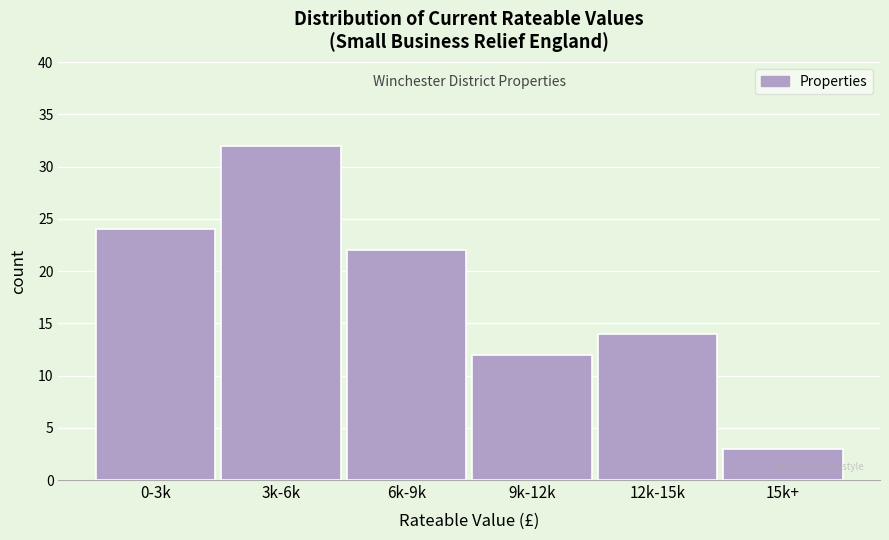

Reading right to left, list all the values displayed in this chart.

3	14	12	22	32	24